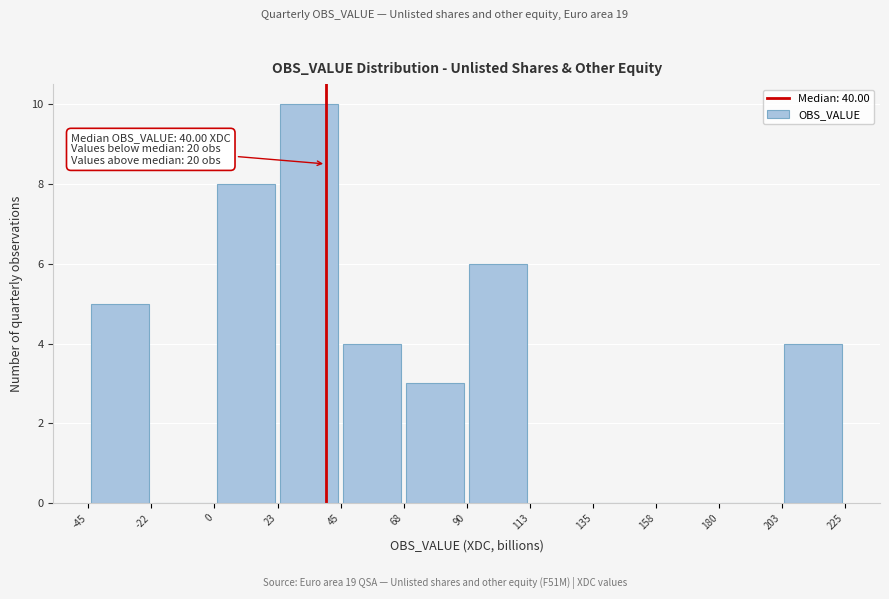

Which range on the x-axis has the tallest bar?

23 to 45